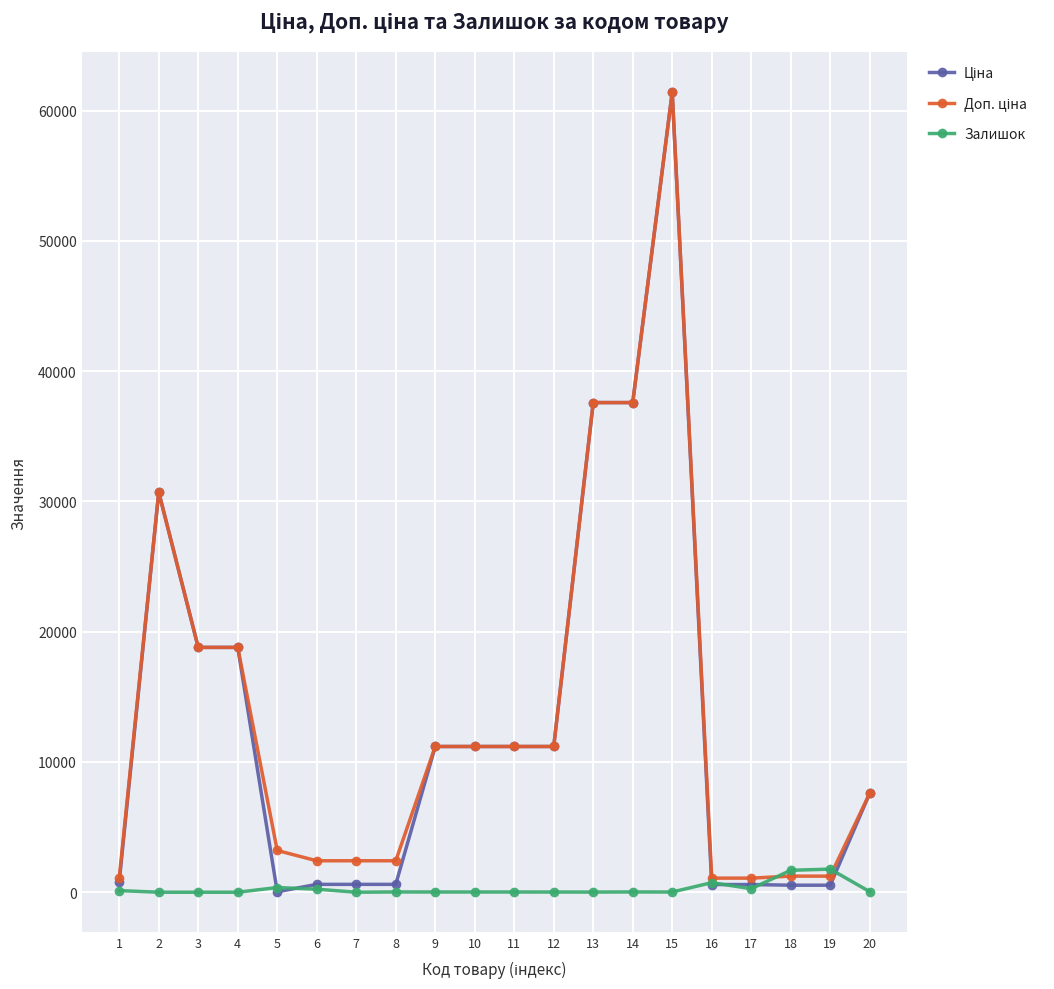

How many values in the Залишок series are below 21?

10